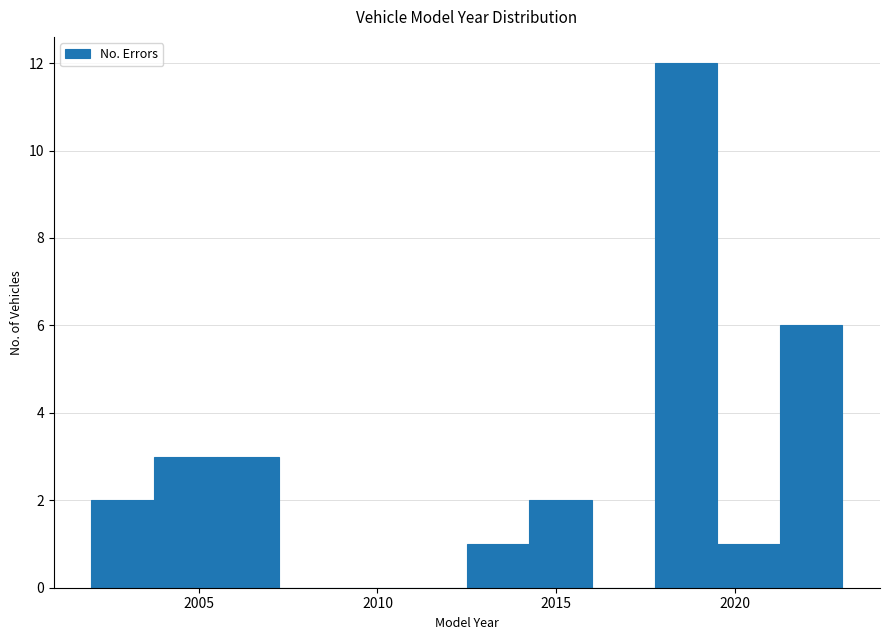

Around what value on the x-axis is the tallest bar? Give the approximate position of its centre, as read against the axis.

2018.5